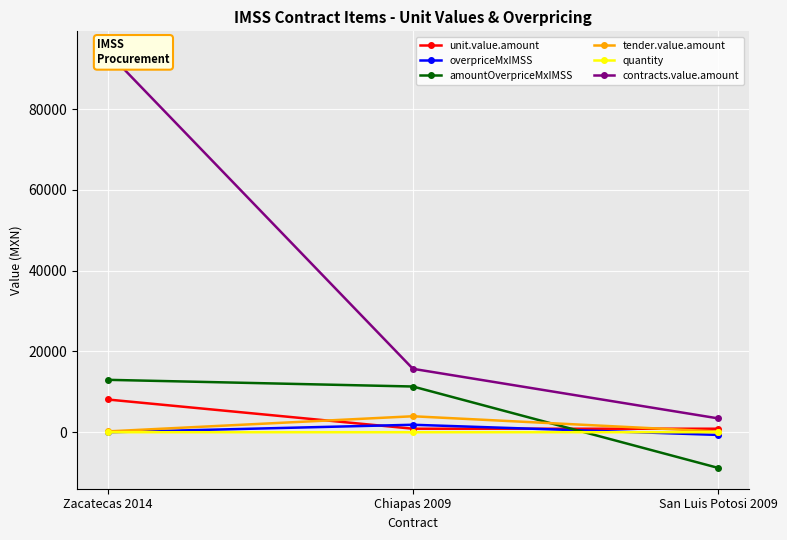

Rank the categories by contracts.value.amount value from highest to lowest.

Zacatecas 2014, Chiapas 2009, San Luis Potosi 2009